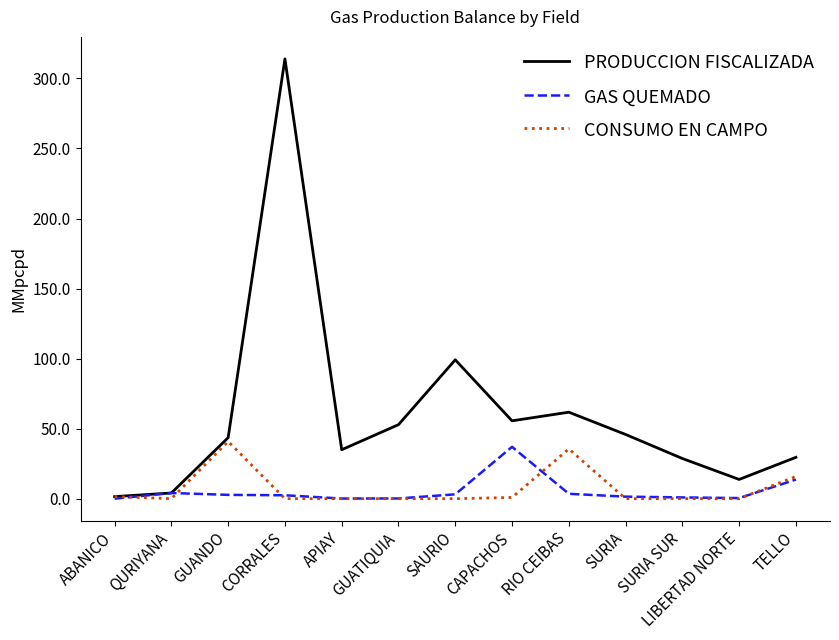

Is it true that CONSUMO EN CAMPO equals 0.0 at GUATIQUIA?

True